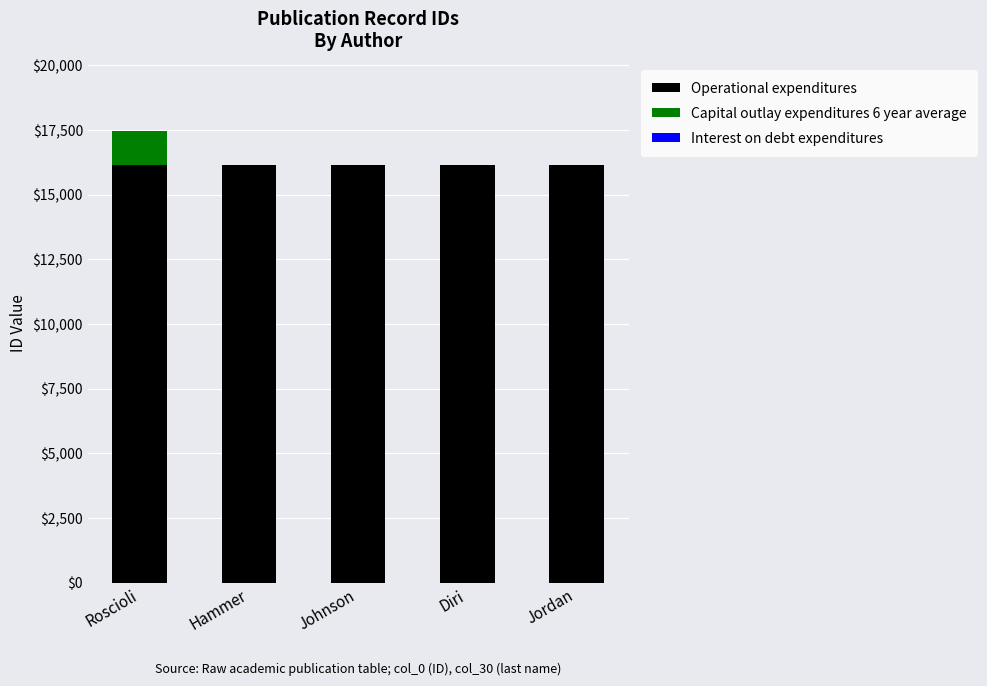

True or false: Operational expenditures has a value of 6599 at Jordan.

False